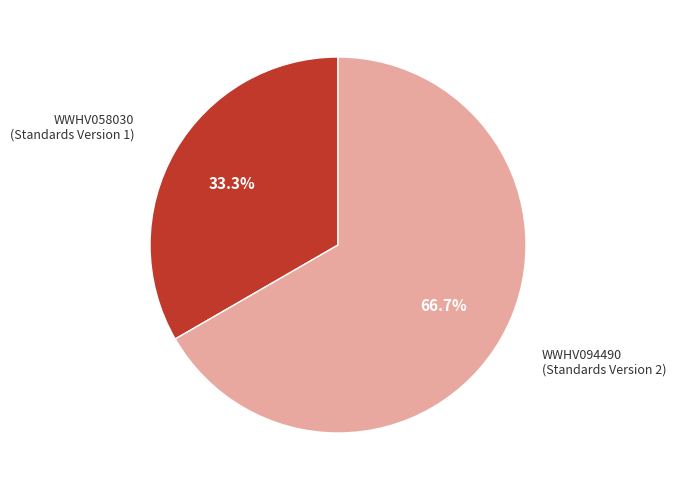

Is there any slice that represents more than half of the pie?

Yes